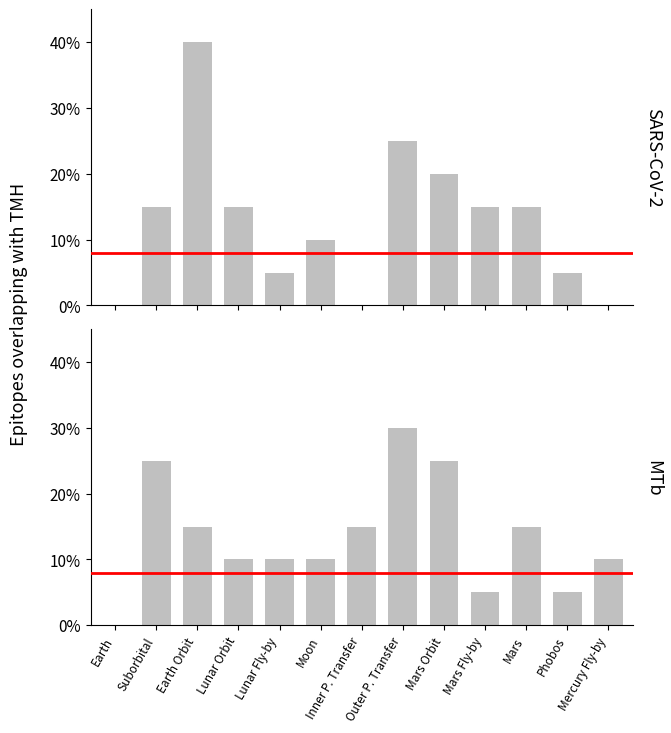

At Mars, list the series in order from smallest to largest.

SARS-CoV-2, MTb